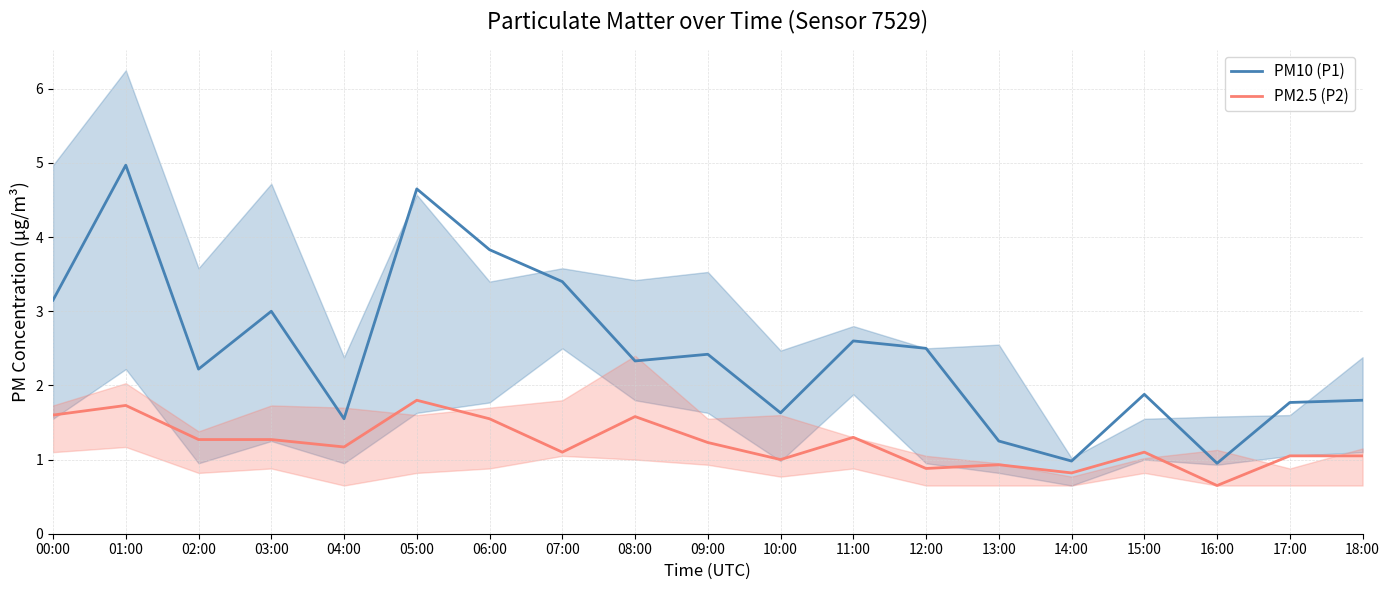

Between 07:00 and 02:00, which is larger?

07:00